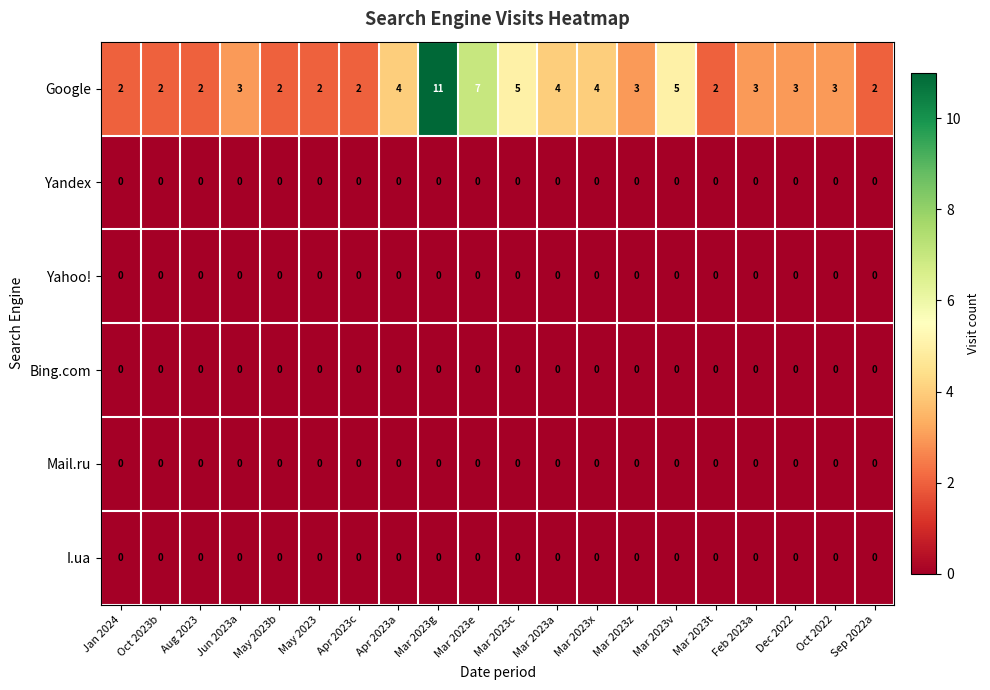

At which category is the sum across all series the highest?

Mar 2023g